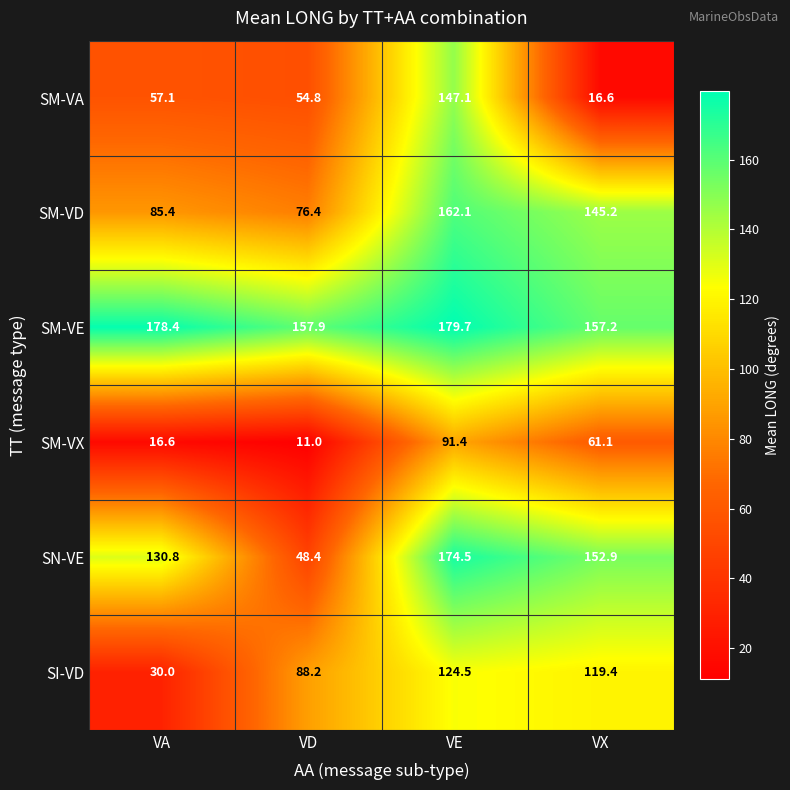

Which series has the largest total across all categories?

SM-VE